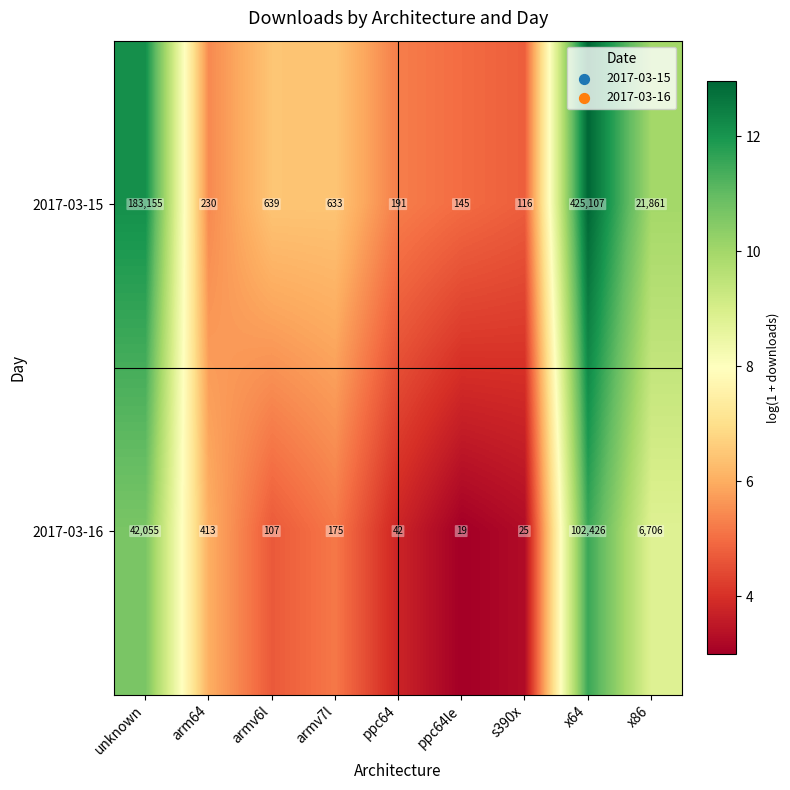

What is the smallest value displayed?

19